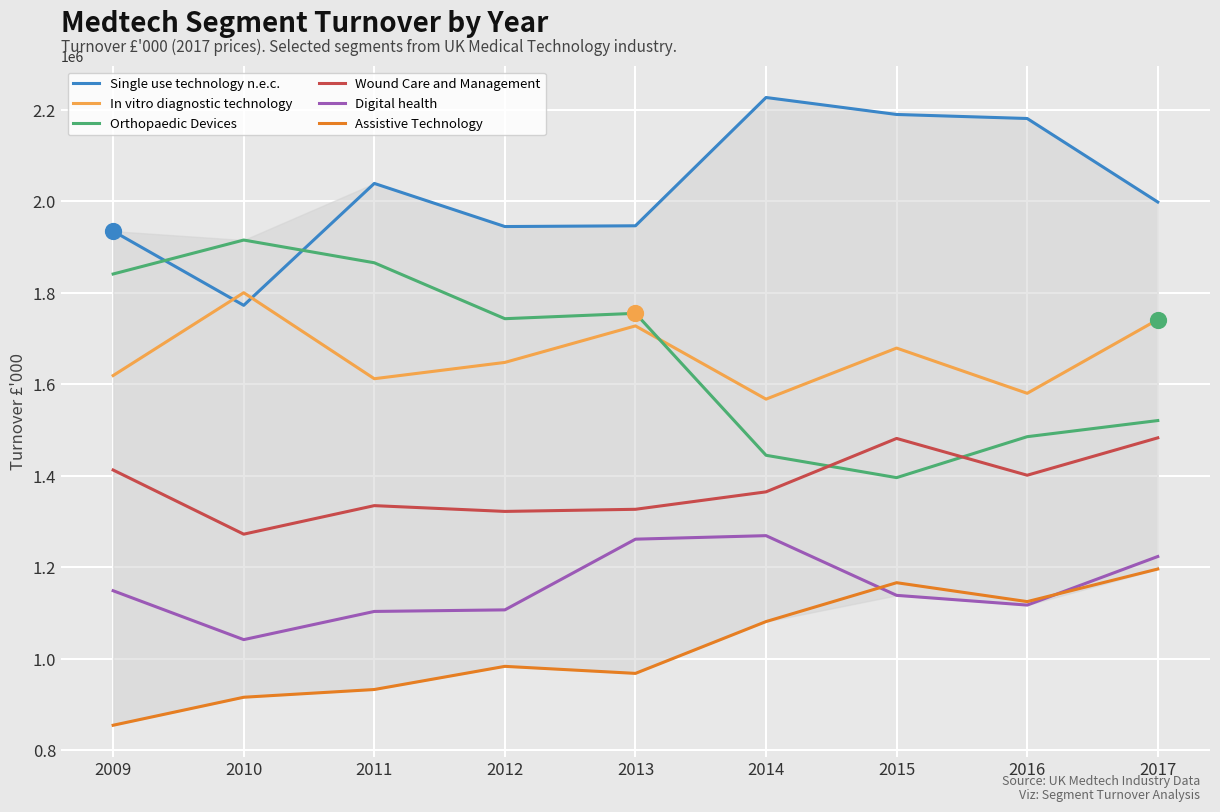

What is the greatest value displayed?

2226719